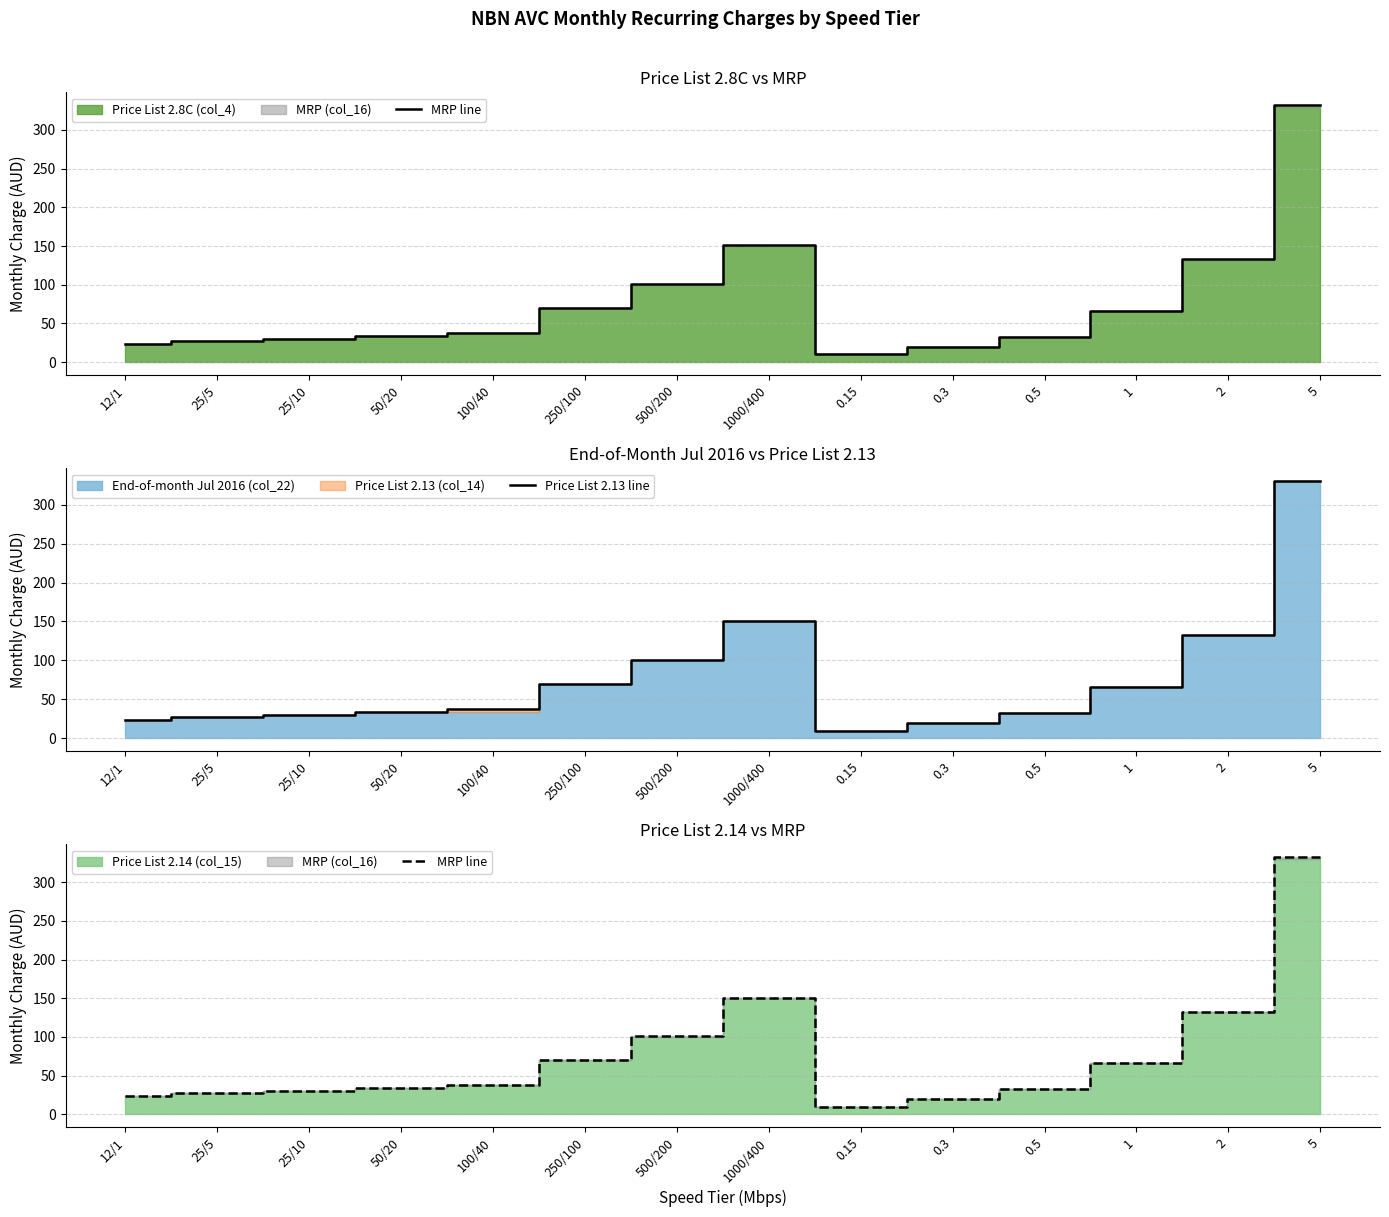

What position from the right is 1?

3